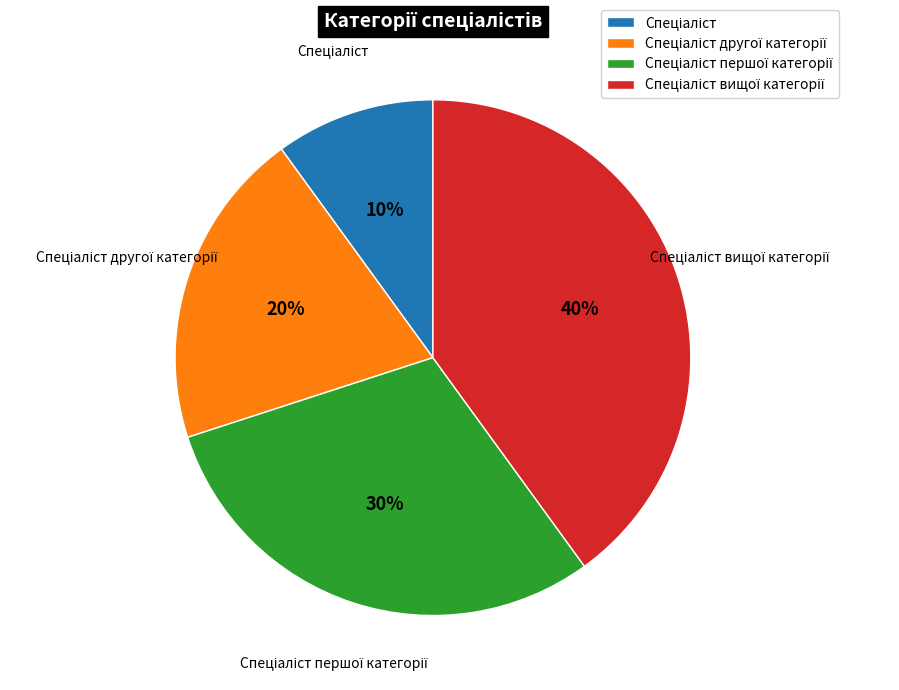

To the nearest percent, what is the average slice percentage?

25%